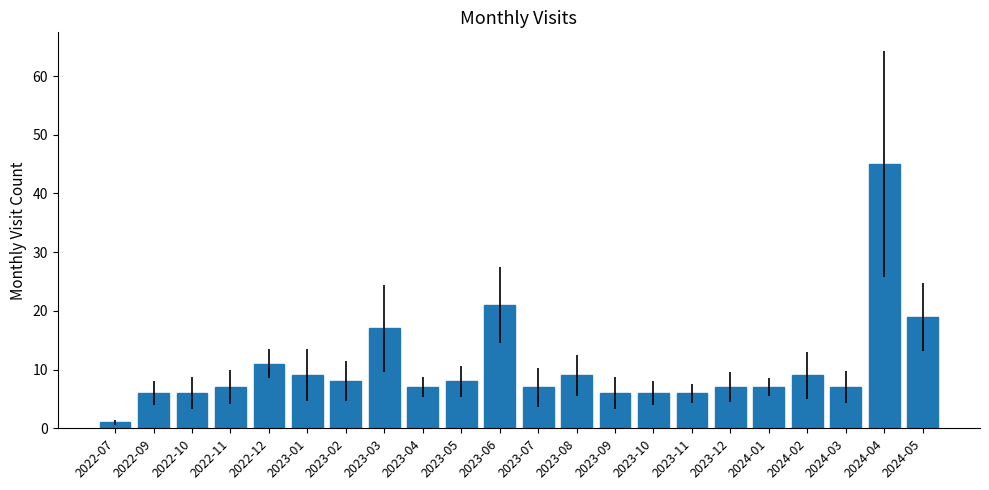

Does the chart contain any negative values?

No